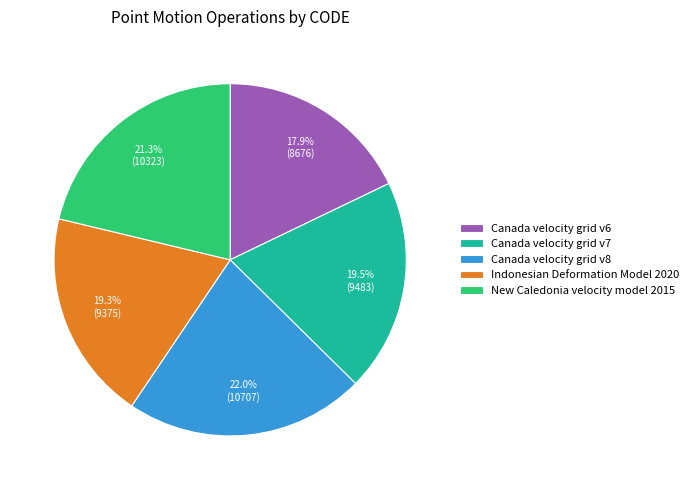

How many slices are in this pie chart?

5